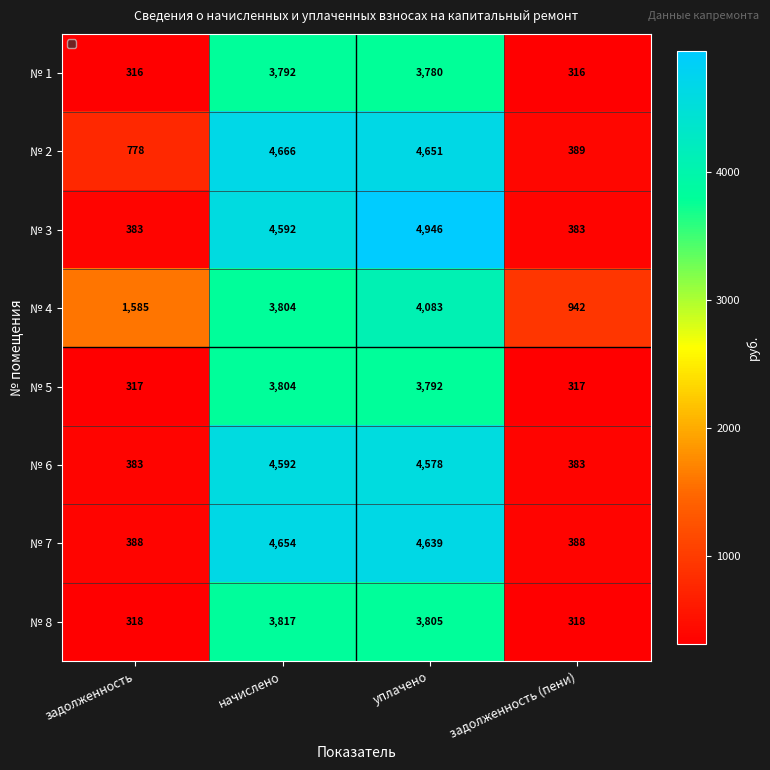

At which label does № 2 reach its minimum?

задолженность (пени)